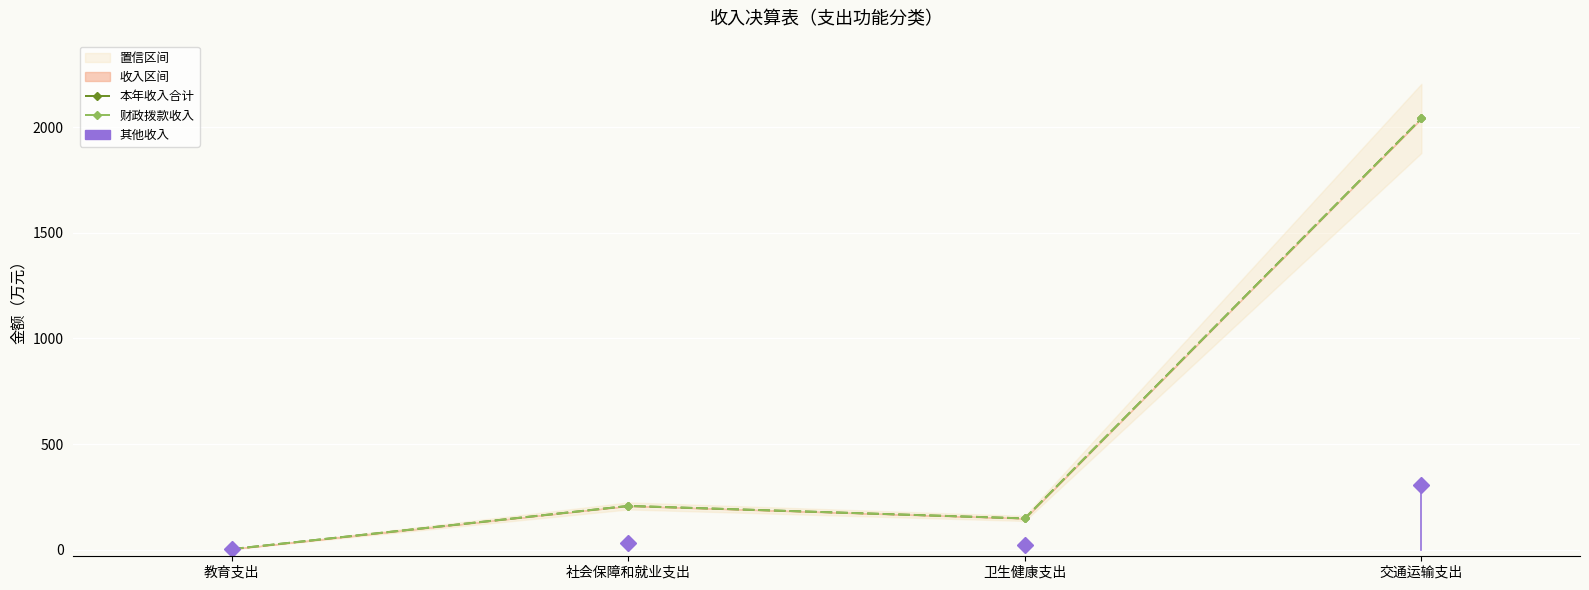

True or false: 财政拨款收入 and 本年收入合计 intersect in this chart.

False